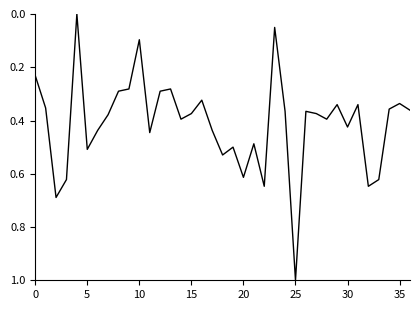

What is the difference between the maximum and minimum values?

1.0